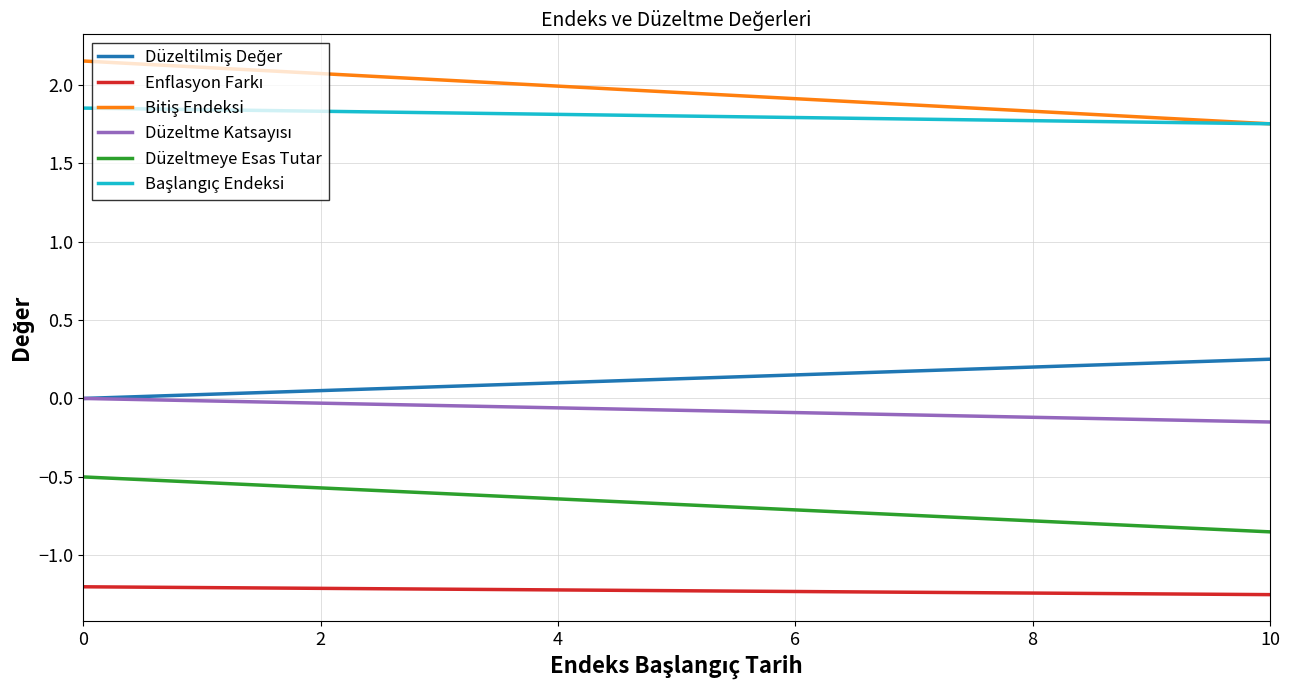

How many lines are shown in the chart?

6